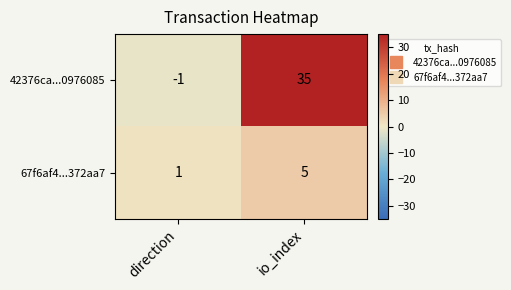

Which series changed the most between direction and io_index?

42376ca...0976085